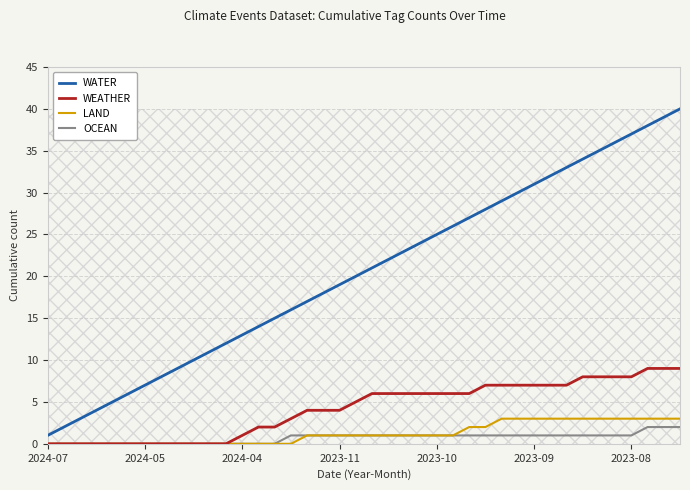

Does the chart display data point markers on the line(s)?

No